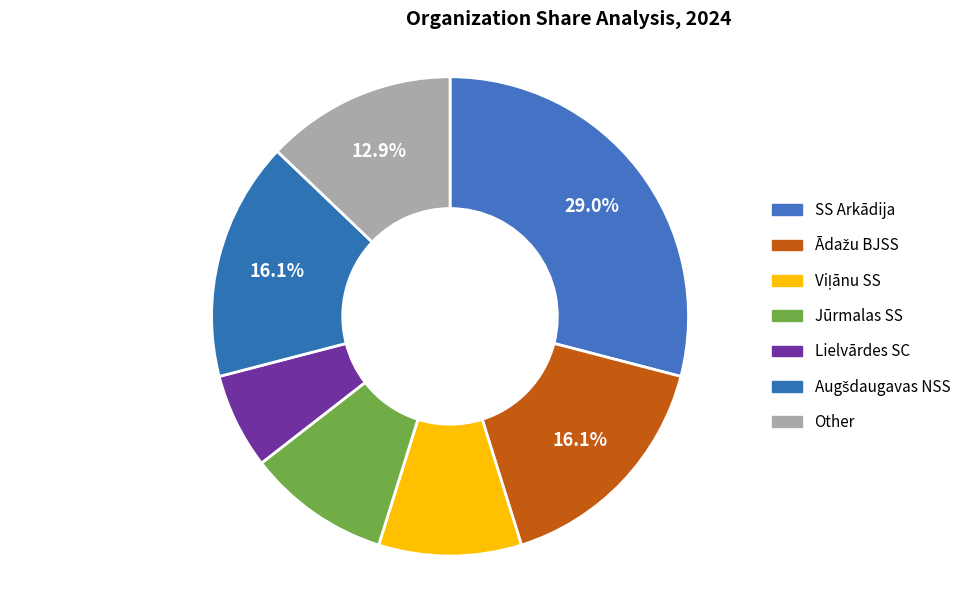

Is Augšdaugavas NSS the majority of the pie?

No